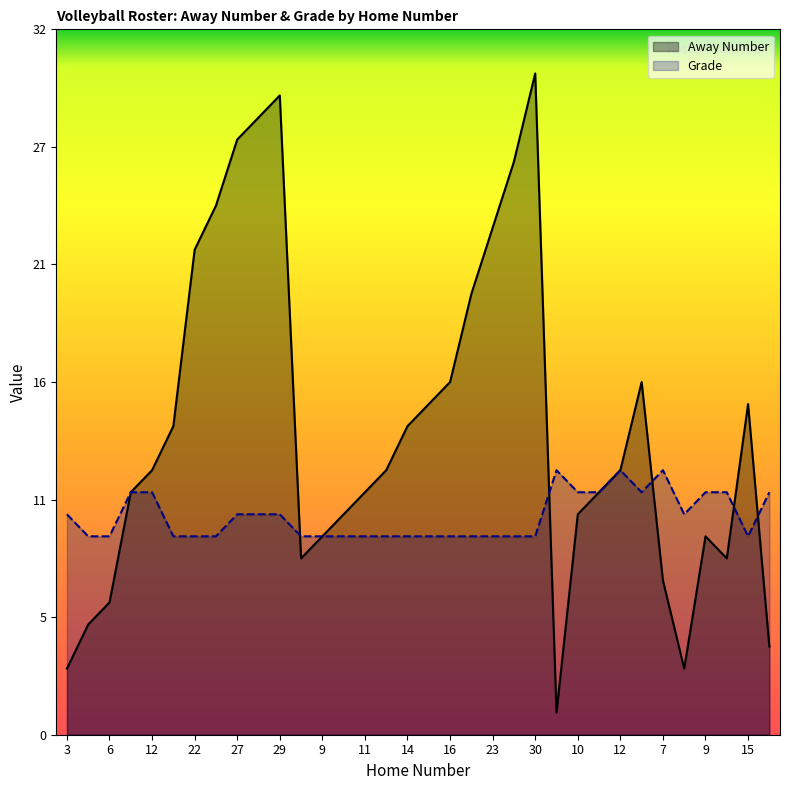

Rank the series at 29 from highest to lowest value.

Away Number, Grade